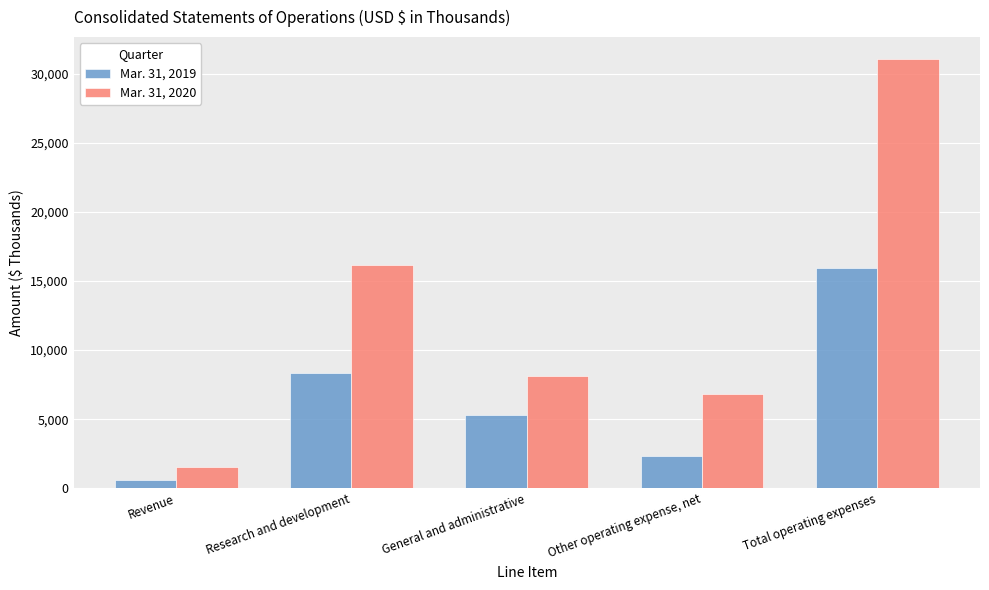

Which series has the largest range (max minus min)?

Mar. 31, 2020